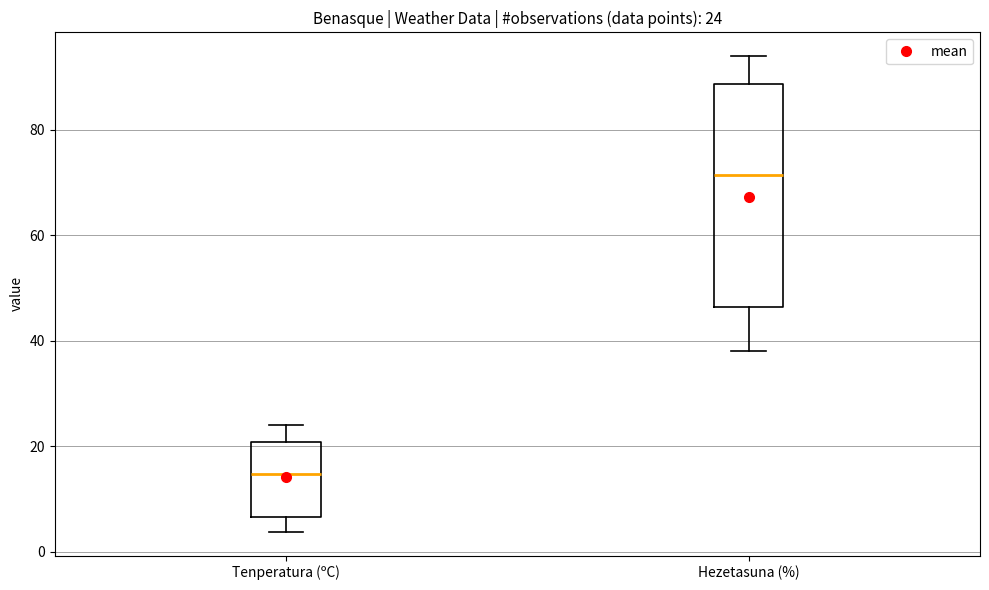

Which box has the highest median line?

Hezetasuna (%)